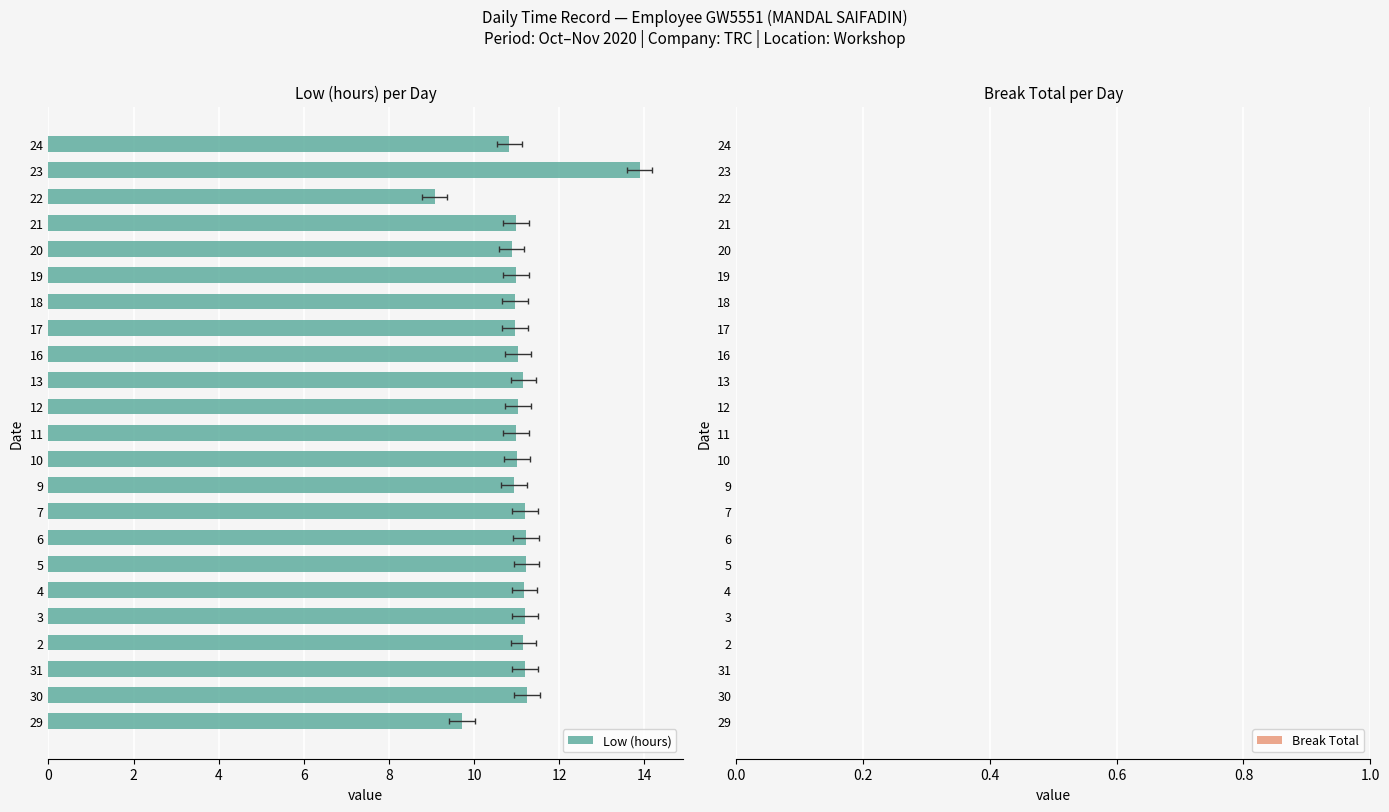

Between 5 and 22, which is larger?

5